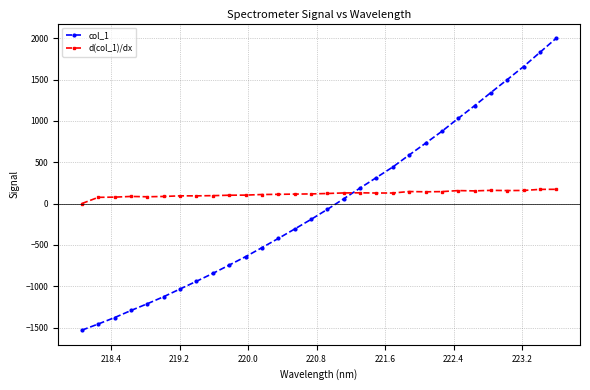

What is the value of the col_1 point at the 22nd from the left?

729.0